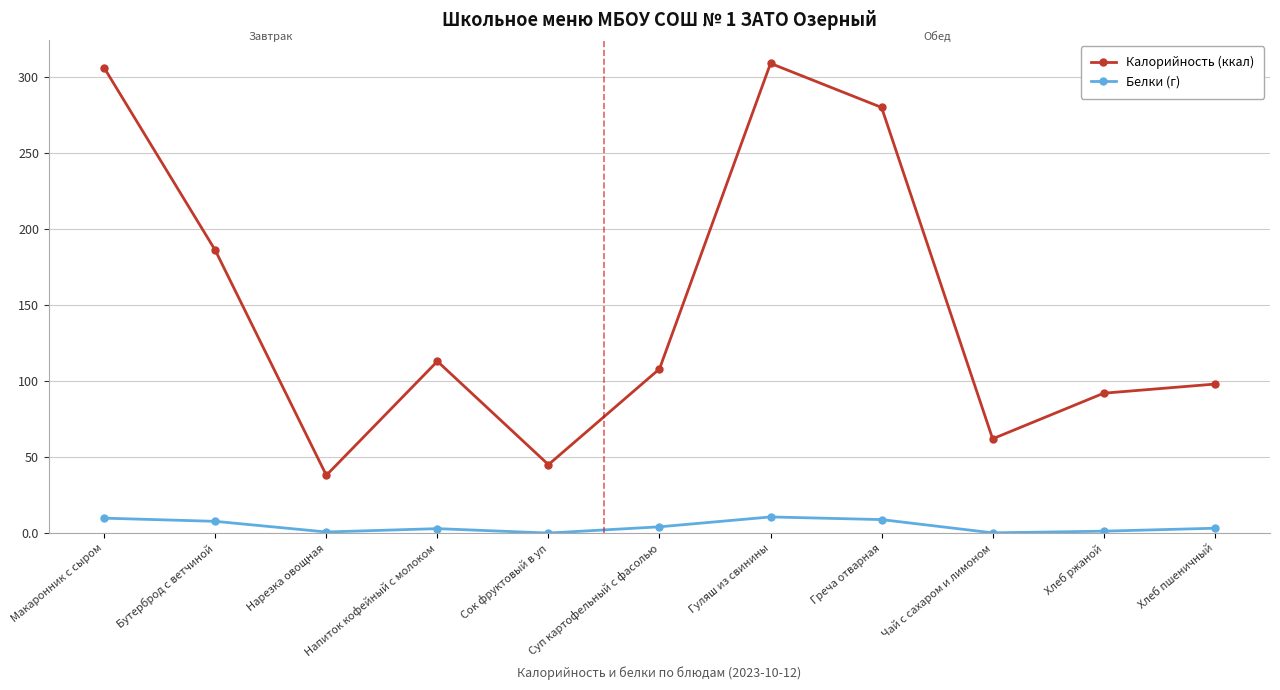

Which series has the largest range (max minus min)?

Калорийность (ккал)